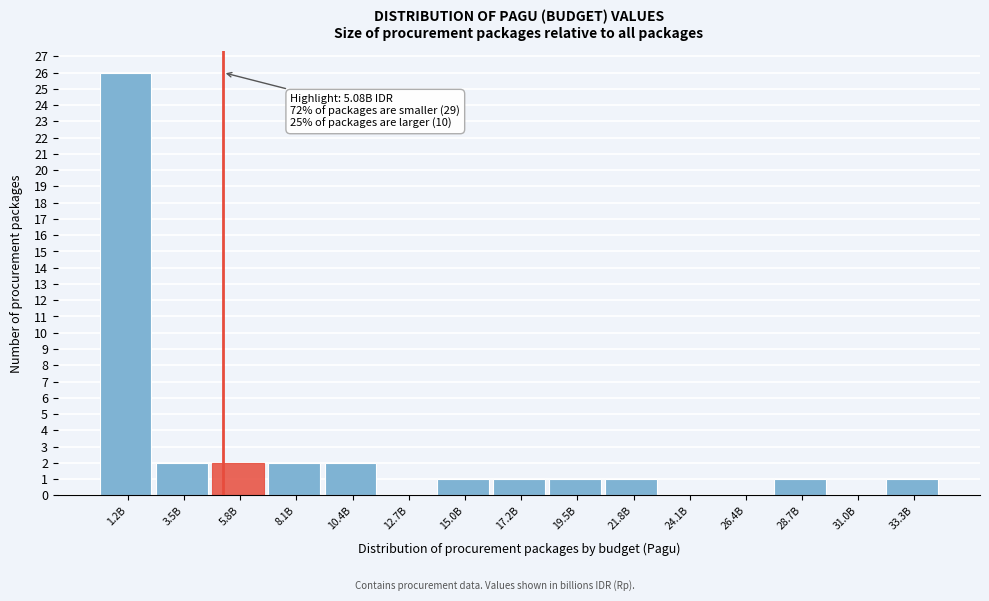

Reading left to right, list all the values displayed in this chart.

1.2B=26	3.5B=2	5.8B=2	8.1B=2	10.4B=2	12.7B=0	15.0B=1	17.2B=1	19.5B=1	21.8B=1	24.1B=0	26.4B=0	28.7B=1	31.0B=0	33.3B=1